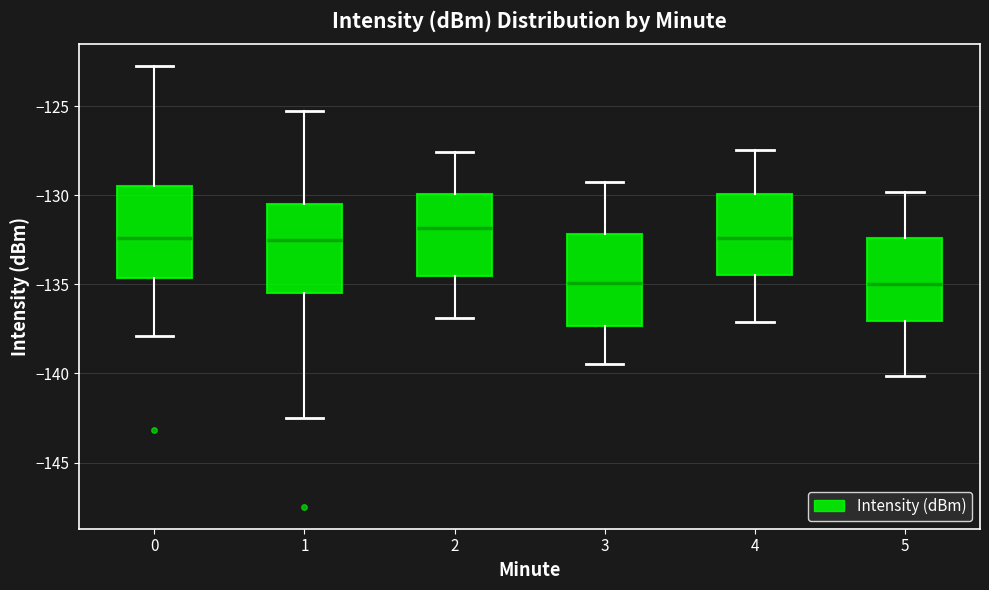

Where does the median line of the box at x = 0 sit on the y-axis? The values are not printed on the chart, so give them approximately, as read against the axis.

-132.5